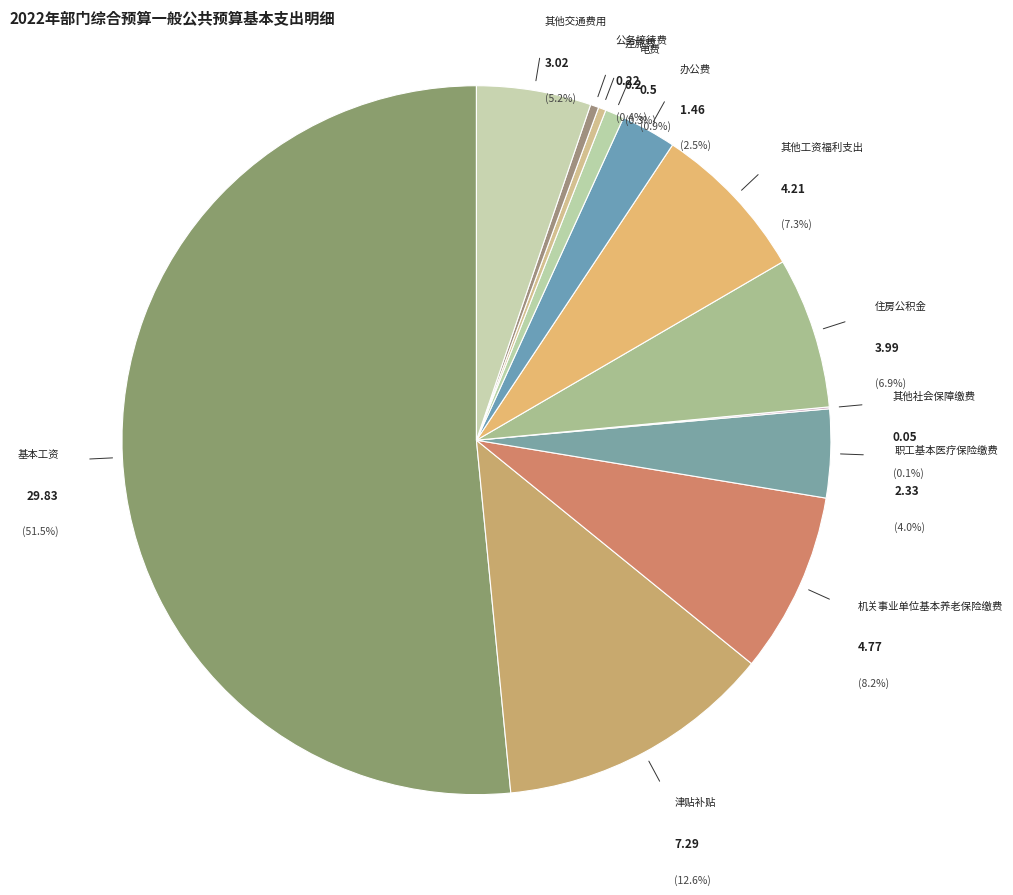

To the nearest percent, what is the average slice percentage?

8%